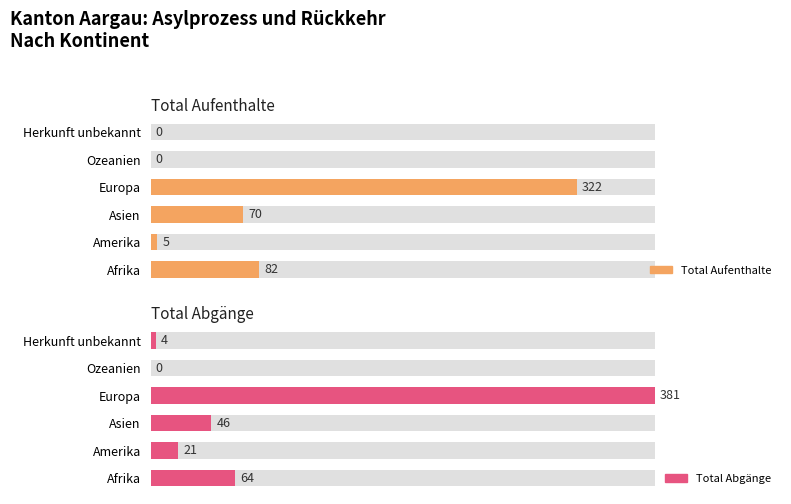

What is the spread (max minus min) of values at Herkunft unbekannt?

4